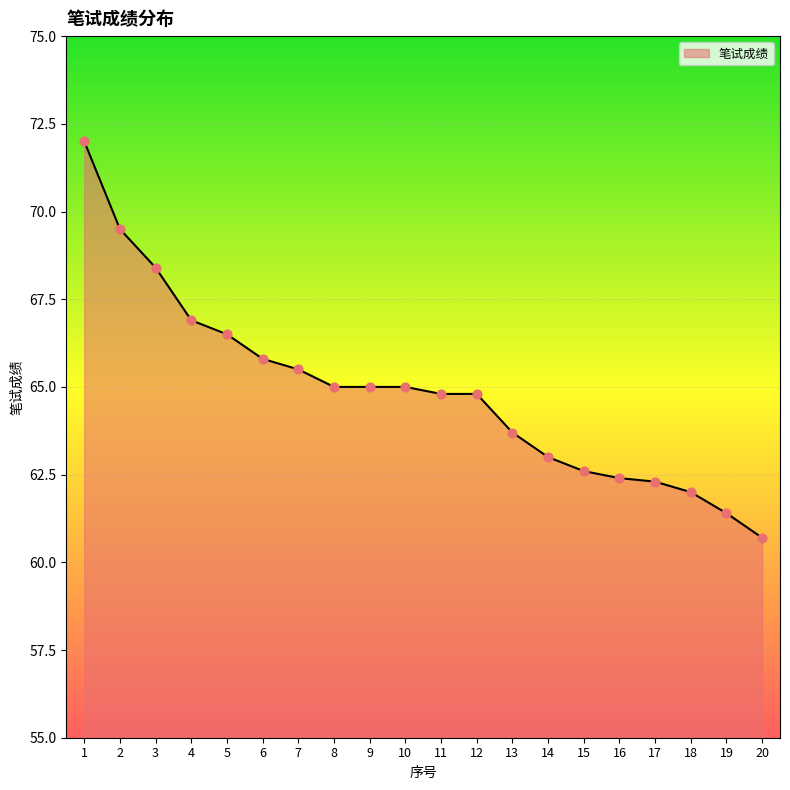

What is the change in value from 6 to 15?

-3.2